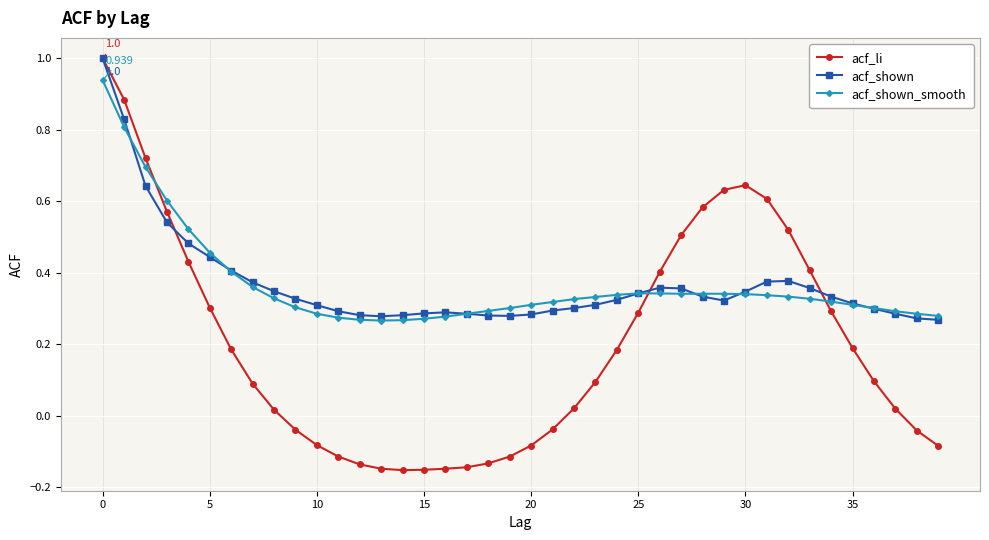

How many lines are shown in the chart?

3